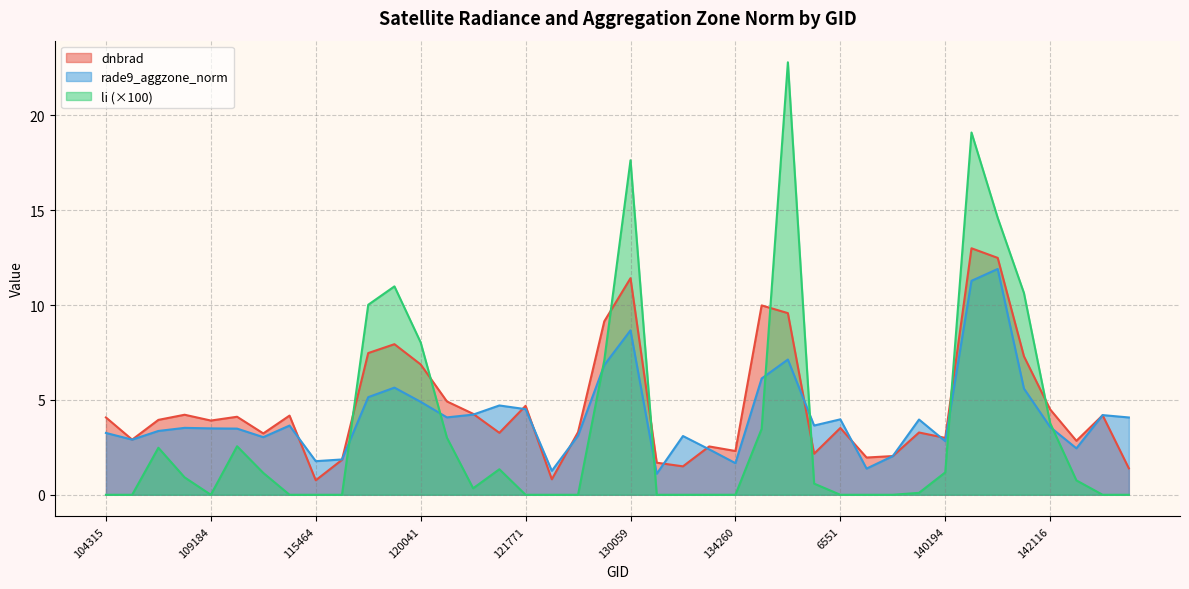

What is the label of the 22nd point from the right?

123011